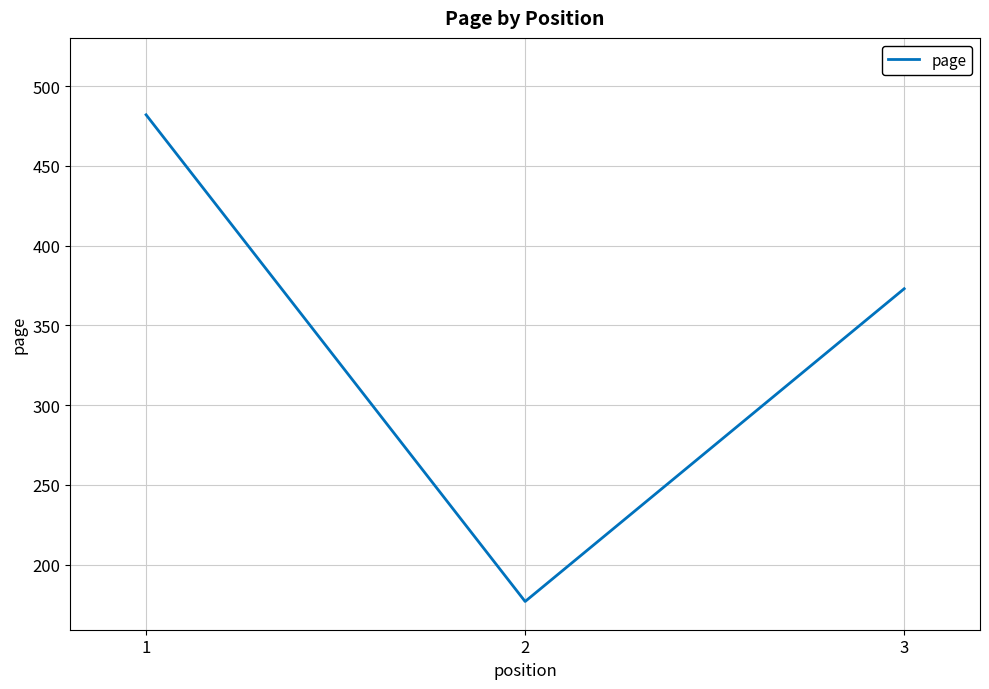

Is it true that the value at 3 is 373?

True